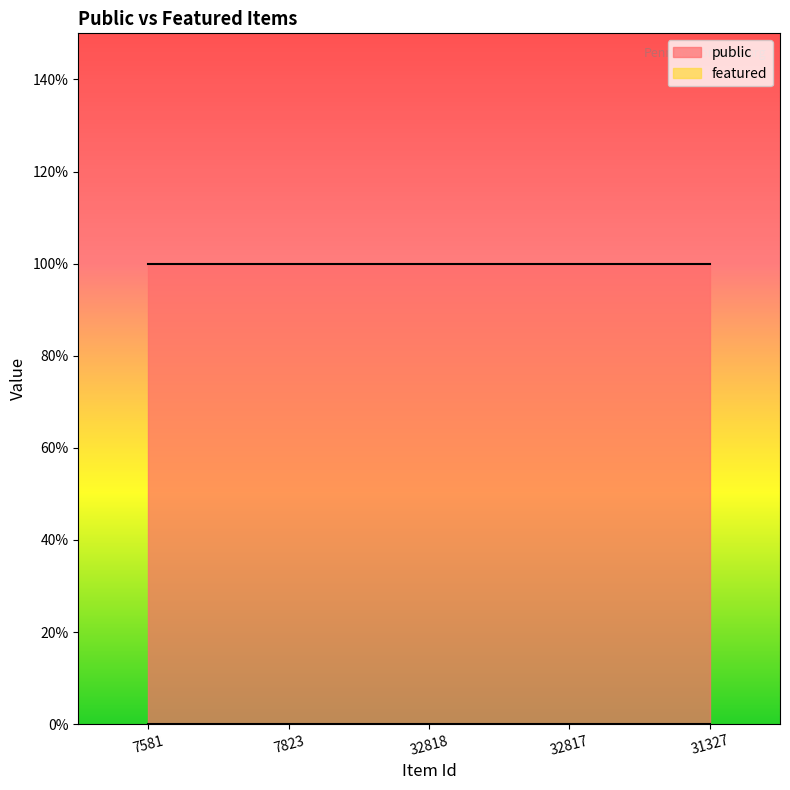

Which has a higher value, 7823 or 31327?

7823